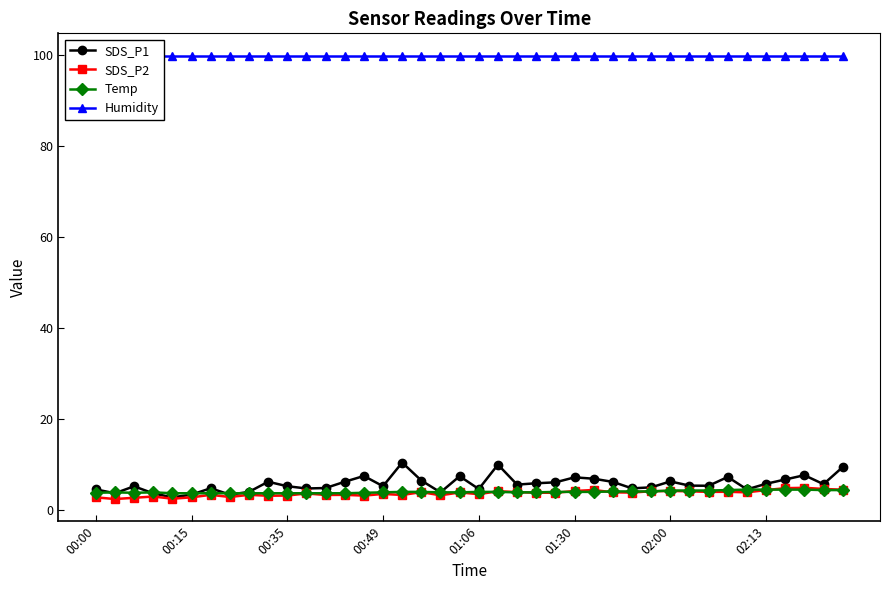

True or false: SDS_P2 has more than 1 points higher than both neighbors.

True